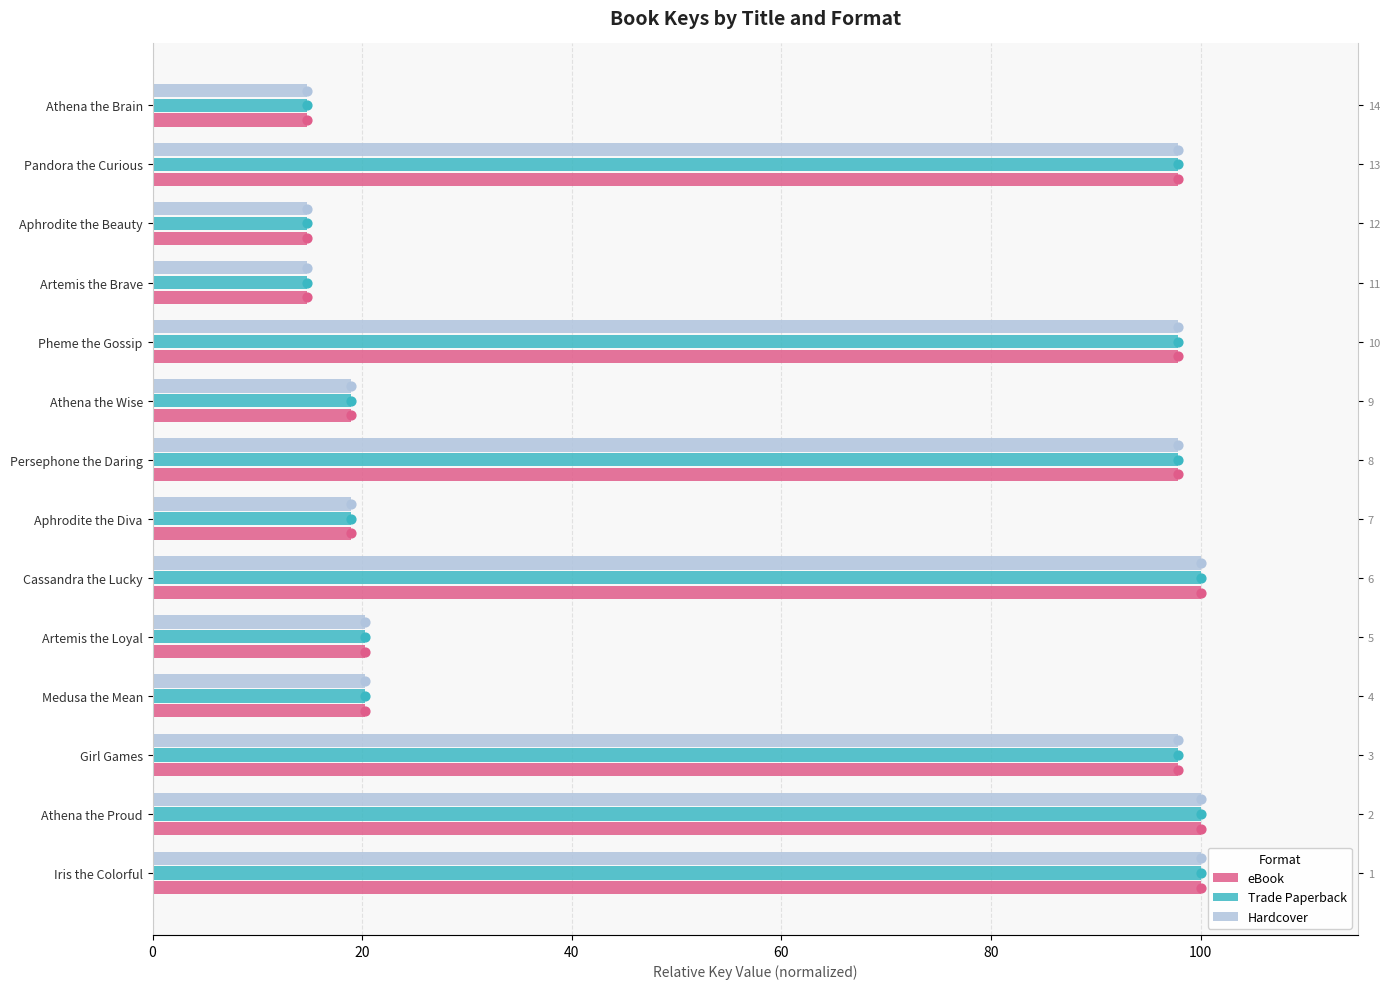

Which series contains the highest Y value?

eBook